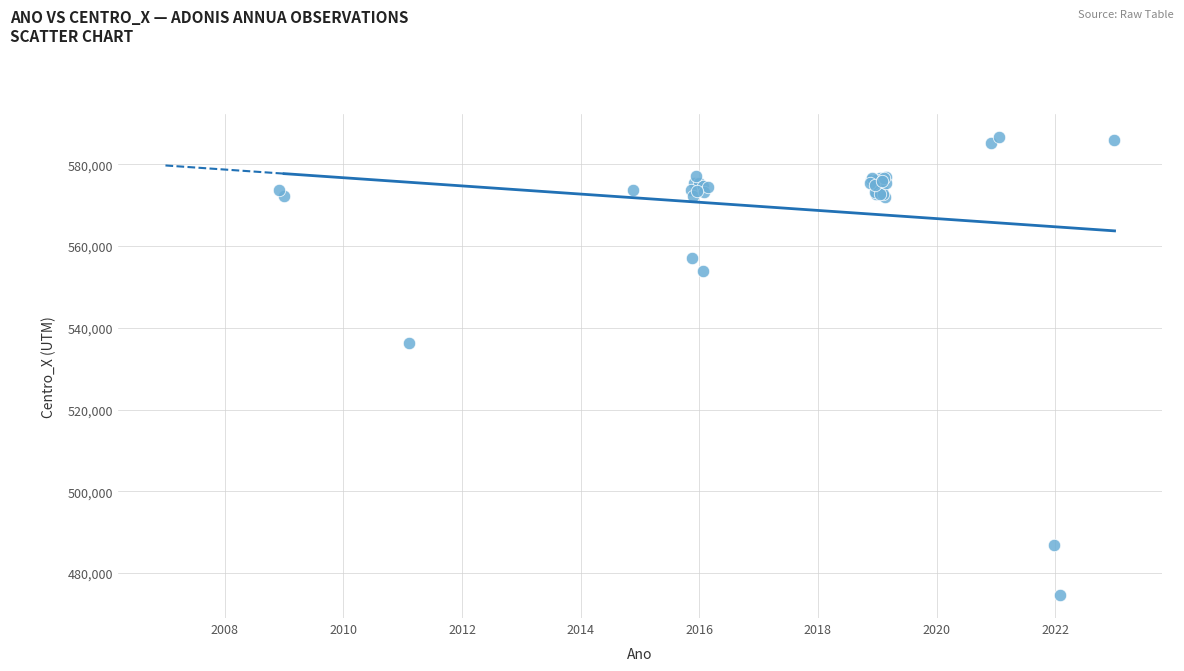

What Y value in the scatter plot is closest to 530663?

536201.6